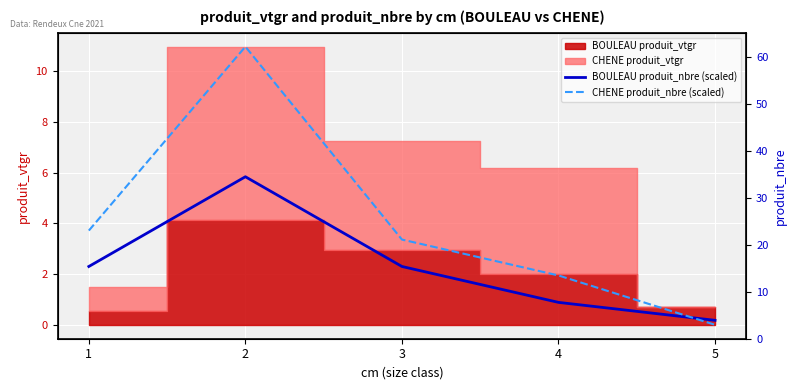

What is the average value of the BOULEAU produit_nbre (scaled) series?

2.3